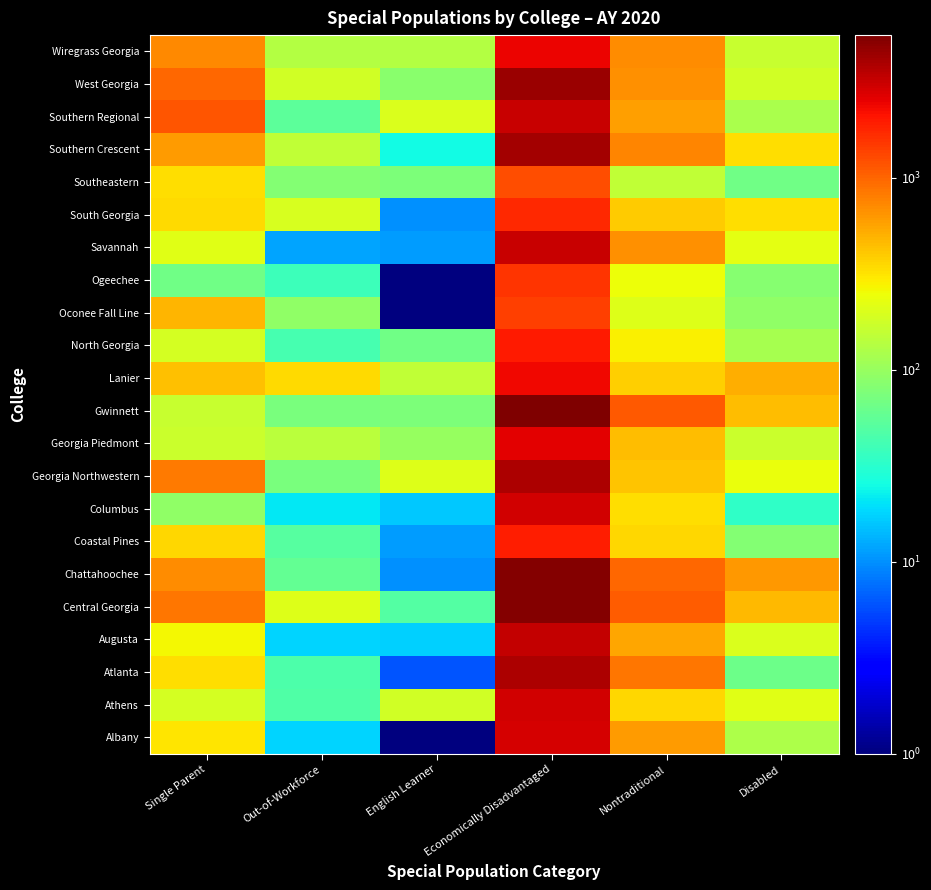

Reading left to right, list all the values displayed in this chart.

Albany: Single Parent=307.0	Out-of-Workforce=18.0	English Learner=0.1	Economically Disadvantaged=2862.0	Nontraditional=611.0	Disabled=125.0
Athens: Single Parent=189.0	Out-of-Workforce=47.0	English Learner=184.0	Economically Disadvantaged=2961.0	Nontraditional=353.0	Disabled=212.0
Atlanta: Single Parent=334.0	Out-of-Workforce=45.0	English Learner=6.0	Economically Disadvantaged=3817.0	Nontraditional=842.0	Disabled=64.0
Augusta: Single Parent=264.0	Out-of-Workforce=18.0	English Learner=17.0	Economically Disadvantaged=3250.0	Nontraditional=545.0	Disabled=200.0
Central Georgia: Single Parent=856.0	Out-of-Workforce=208.0	English Learner=49.0	Economically Disadvantaged=5269.0	Nontraditional=1074.0	Disabled=465.0
Chattahoochee: Single Parent=707.0	Out-of-Workforce=58.0	English Learner=10.0	Economically Disadvantaged=5329.0	Nontraditional=980.0	Disabled=628.0
Coastal Pines: Single Parent=357.0	Out-of-Workforce=51.0	English Learner=11.0	Economically Disadvantaged=1939.0	Nontraditional=350.0	Disabled=80.0
Columbus: Single Parent=91.0	Out-of-Workforce=21.0	English Learner=16.0	Economically Disadvantaged=3001.0	Nontraditional=329.0	Disabled=34.0
Georgia Northwestern: Single Parent=829.0	Out-of-Workforce=74.0	English Learner=210.0	Economically Disadvantaged=3924.0	Nontraditional=415.0	Disabled=234.0
Georgia Piedmont: Single Parent=167.0	Out-of-Workforce=145.0	English Learner=98.0	Economically Disadvantaged=2616.0	Nontraditional=452.0	Disabled=167.0
Gwinnett: Single Parent=166.0	Out-of-Workforce=72.0	English Learner=76.0	Economically Disadvantaged=5521.0	Nontraditional=1111.0	Disabled=457.0
Lanier: Single Parent=435.0	Out-of-Workforce=349.0	English Learner=153.0	Economically Disadvantaged=2327.0	Nontraditional=375.0	Disabled=510.0
North Georgia: Single Parent=190.0	Out-of-Workforce=43.0	English Learner=66.0	Economically Disadvantaged=1948.0	Nontraditional=277.0	Disabled=117.0
Oconee Fall Line: Single Parent=489.0	Out-of-Workforce=93.0	English Learner=0.1	Economically Disadvantaged=1411.0	Nontraditional=204.0	Disabled=94.0
Ogeechee: Single Parent=66.0	Out-of-Workforce=38.0	English Learner=1.0	Economically Disadvantaged=1548.0	Nontraditional=247.0	Disabled=83.0
Savannah: Single Parent=214.0	Out-of-Workforce=12.0	English Learner=11.0	Economically Disadvantaged=3183.0	Nontraditional=684.0	Disabled=220.0
South Georgia: Single Parent=342.0	Out-of-Workforce=192.0	English Learner=10.0	Economically Disadvantaged=1712.0	Nontraditional=397.0	Disabled=327.0
Southeastern: Single Parent=330.0	Out-of-Workforce=81.0	English Learner=75.0	Economically Disadvantaged=1239.0	Nontraditional=151.0	Disabled=66.0
Southern Crescent: Single Parent=610.0	Out-of-Workforce=155.0	English Learner=25.0	Economically Disadvantaged=4112.0	Nontraditional=739.0	Disabled=337.0
Southern Regional: Single Parent=1154.0	Out-of-Workforce=54.0	English Learner=199.0	Economically Disadvantaged=3149.0	Nontraditional=589.0	Disabled=123.0
West Georgia: Single Parent=967.0	Out-of-Workforce=184.0	English Learner=86.0	Economically Disadvantaged=4509.0	Nontraditional=663.0	Disabled=182.0
Wiregrass Georgia: Single Parent=718.0	Out-of-Workforce=135.0	English Learner=136.0	Economically Disadvantaged=2383.0	Nontraditional=708.0	Disabled=162.0